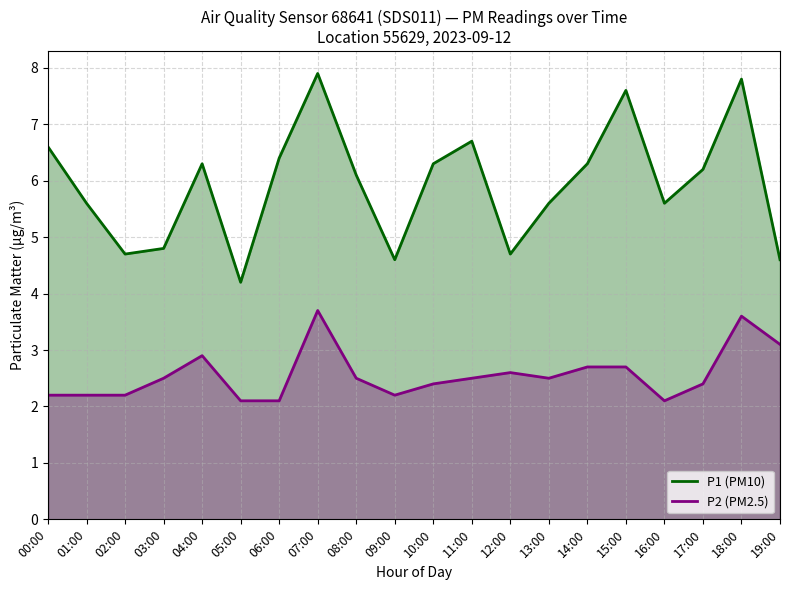

What is the value of the P1 (PM10) point at the 11th from the left?

6.3